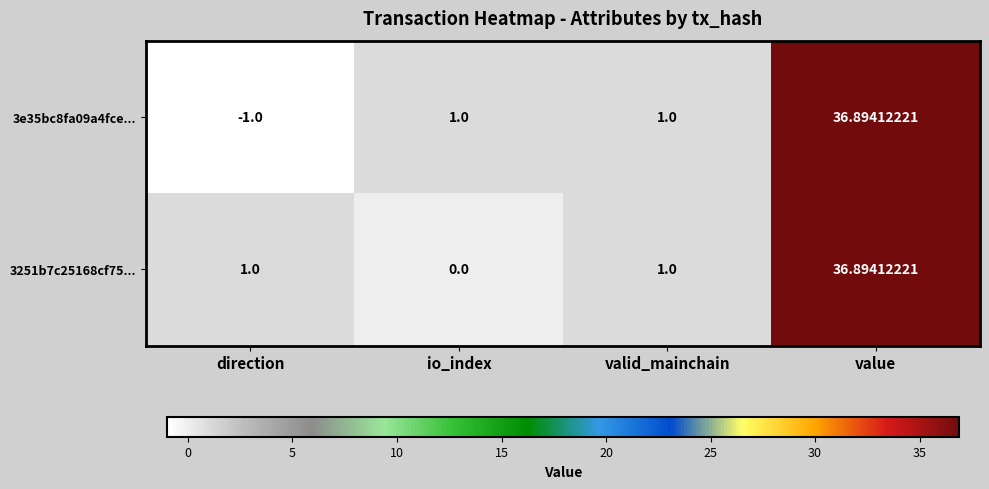

At which category is the sum across all series the highest?

value